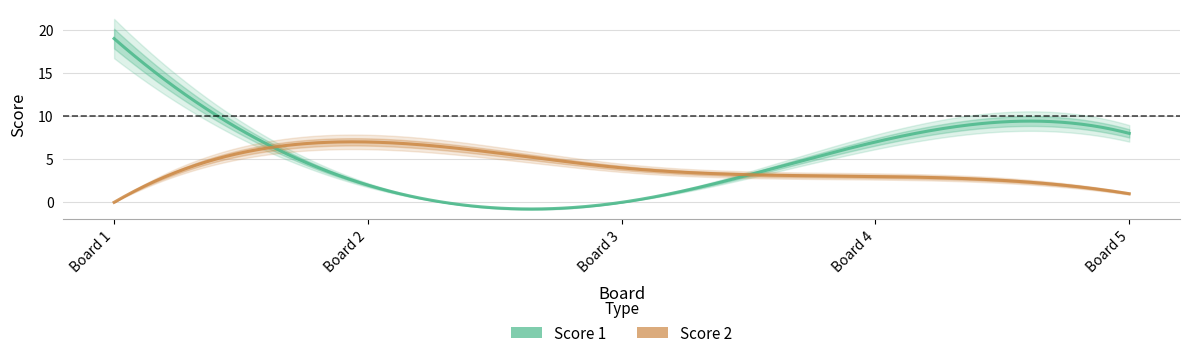

The Score 1 series shows 28 at 1. True or false?

False